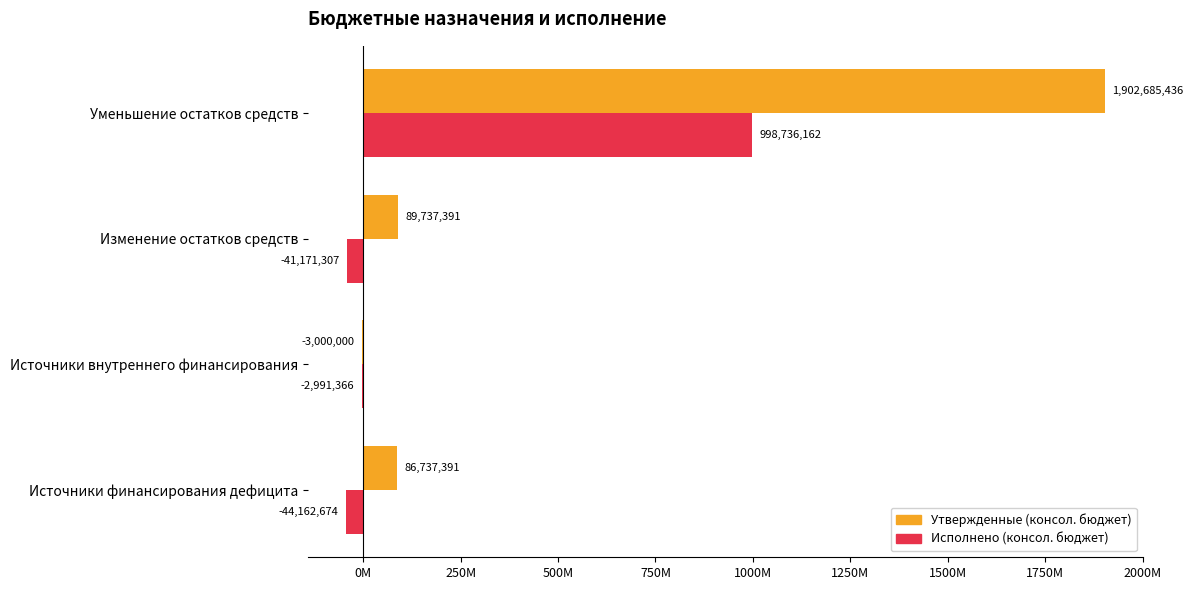

What are all the series names shown in the legend?

Утвержденные (консол. бюджет), Исполнено (консол. бюджет)